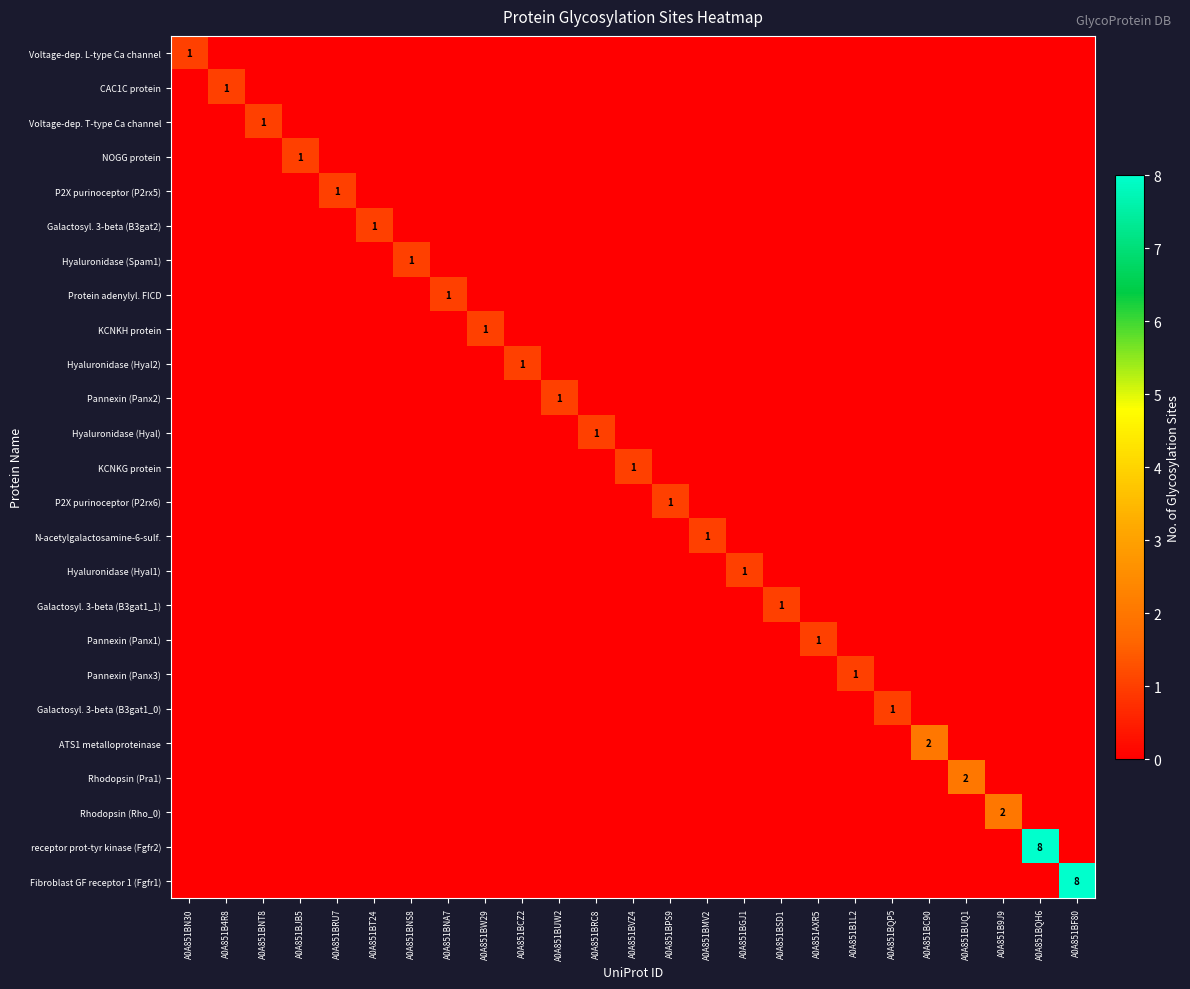

Rank the series at A0A851B4R8 from lowest to highest value.

Voltage-dep. L-type Ca channel, Voltage-dep. T-type Ca channel, NOGG protein, P2X purinoceptor (P2rx5), Galactosyl. 3-beta (B3gat2), Hyaluronidase (Spam1), Protein adenylyl. FICD, KCNKH protein, Hyaluronidase (Hyal2), Pannexin (Panx2), Hyaluronidase (Hyal), KCNKG protein, P2X purinoceptor (P2rx6), N-acetylgalactosamine-6-sulf., Hyaluronidase (Hyal1), Galactosyl. 3-beta (B3gat1_1), Pannexin (Panx1), Pannexin (Panx3), Galactosyl. 3-beta (B3gat1_0), ATS1 metalloproteinase, Rhodopsin (Pra1), Rhodopsin (Rho_0), receptor prot-tyr kinase (Fgfr2), Fibroblast GF receptor 1 (Fgfr1), CAC1C protein